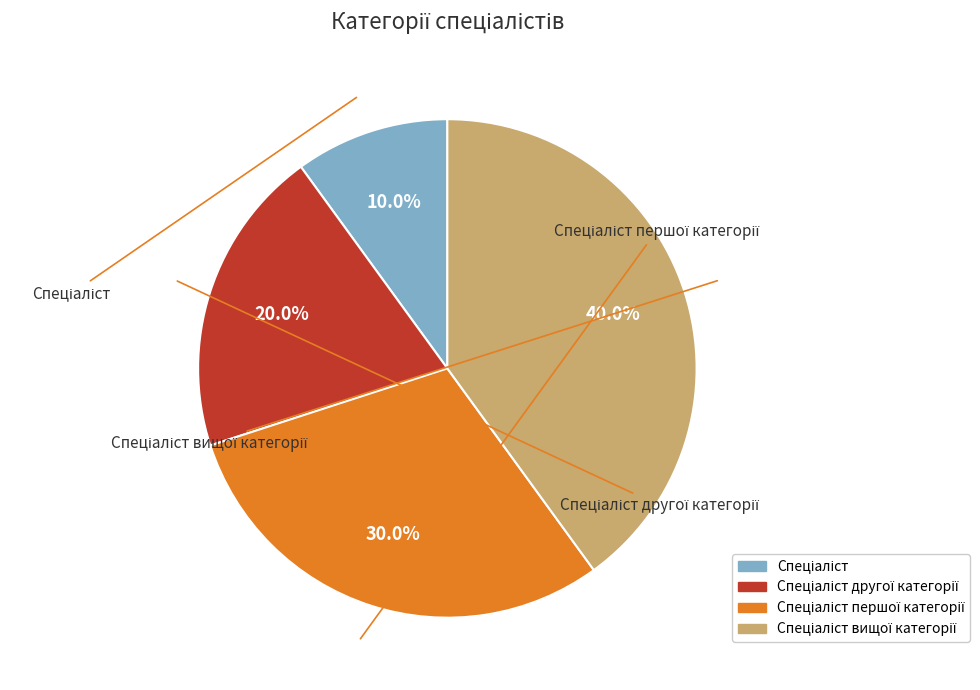

The Спеціаліст вищої категорії slice represents 40% of the pie. True or false?

True